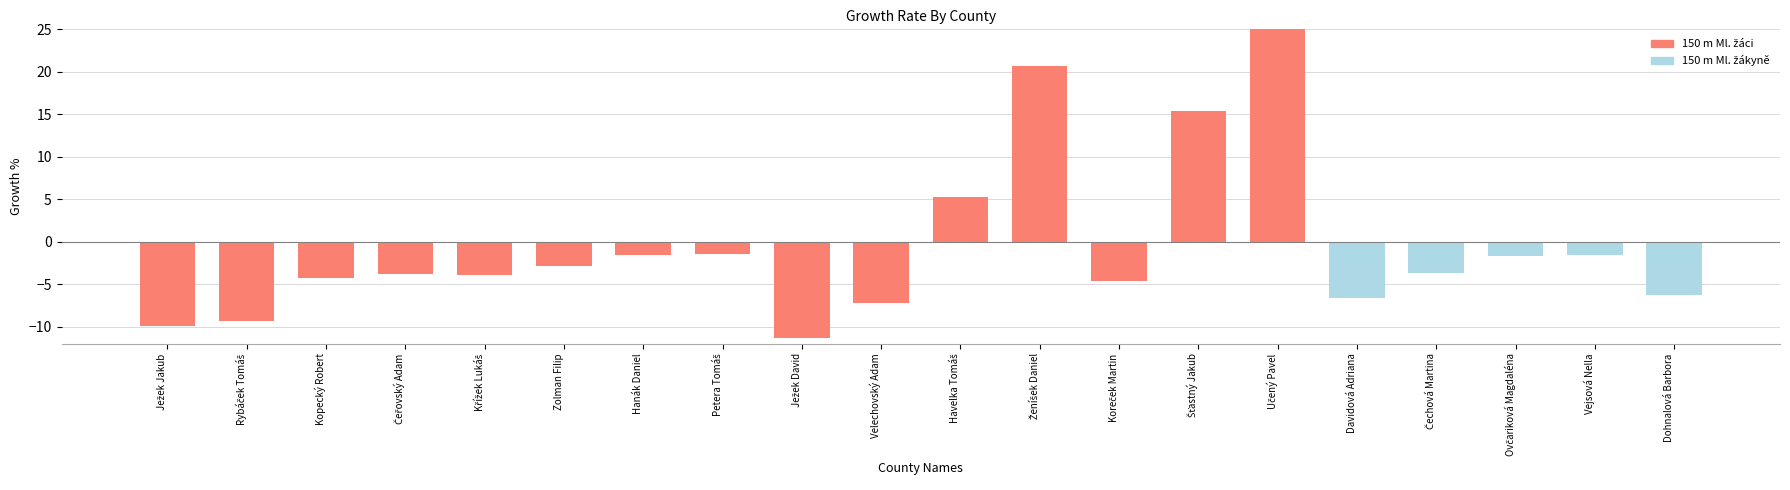

Is it true that the value at Šťastný Jakub is 15.3?

True